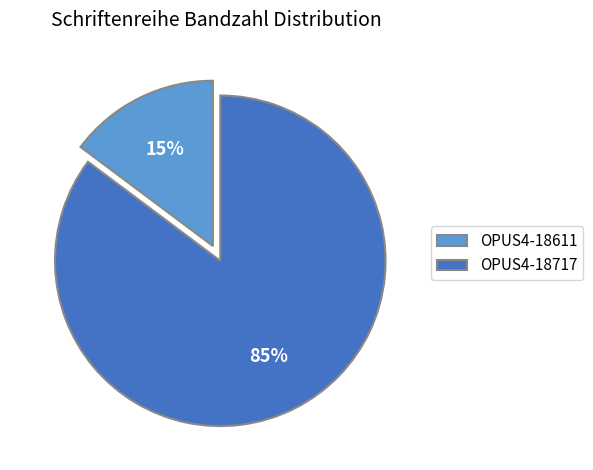

To the nearest percent, what percentage of the pie is OPUS4-18717?

85%